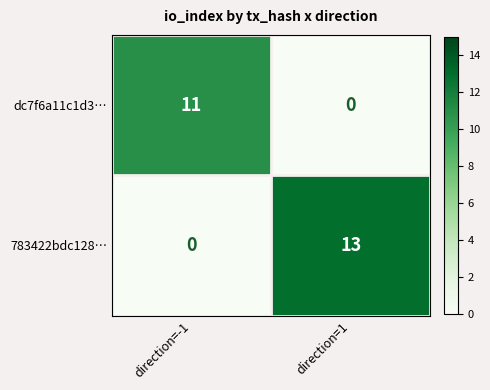

What is the sum of all 783422bdc128… values?

13